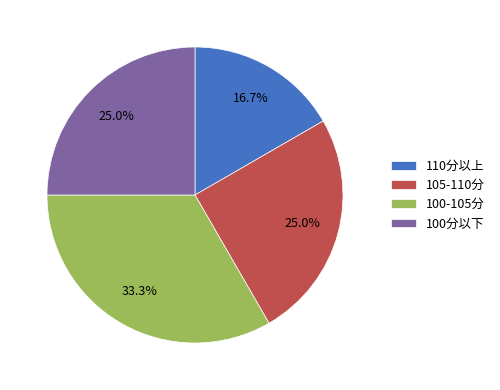

What is the smallest slice in the pie chart?

110分以上